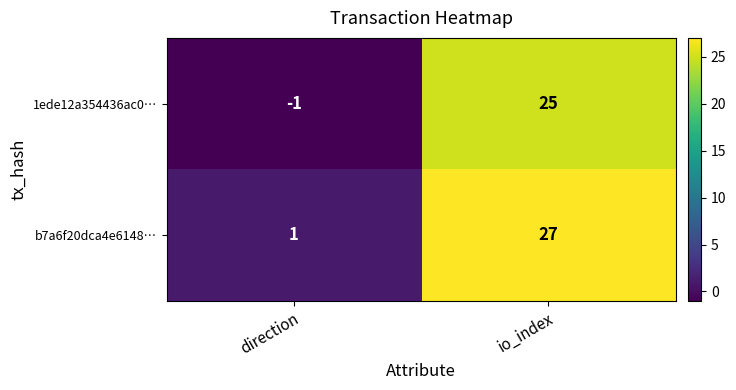

What is the difference between the maximum and minimum values in the b7a6f20dca4e6148… series?

26